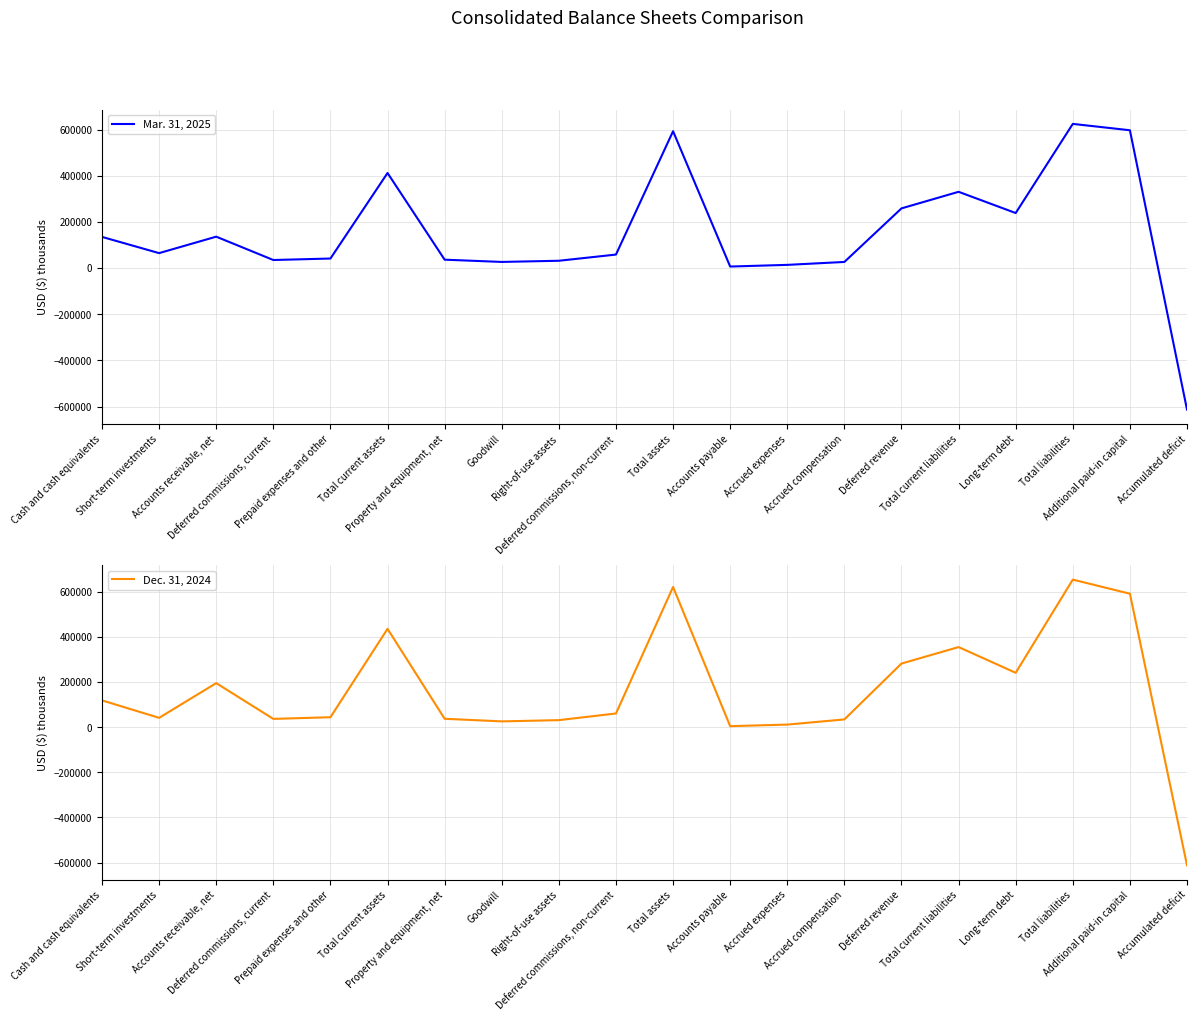

What is the total value across all series at Accrued expenses?

25213